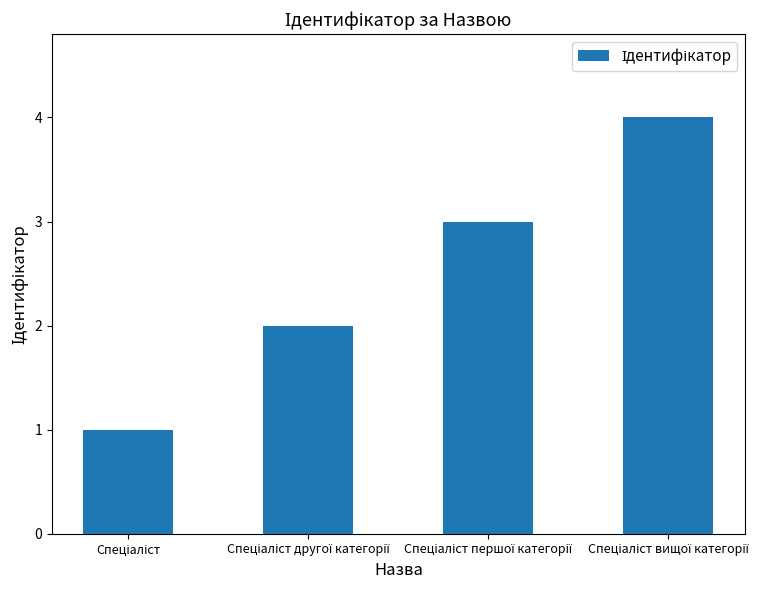

What is the maximum value shown in the chart?

4